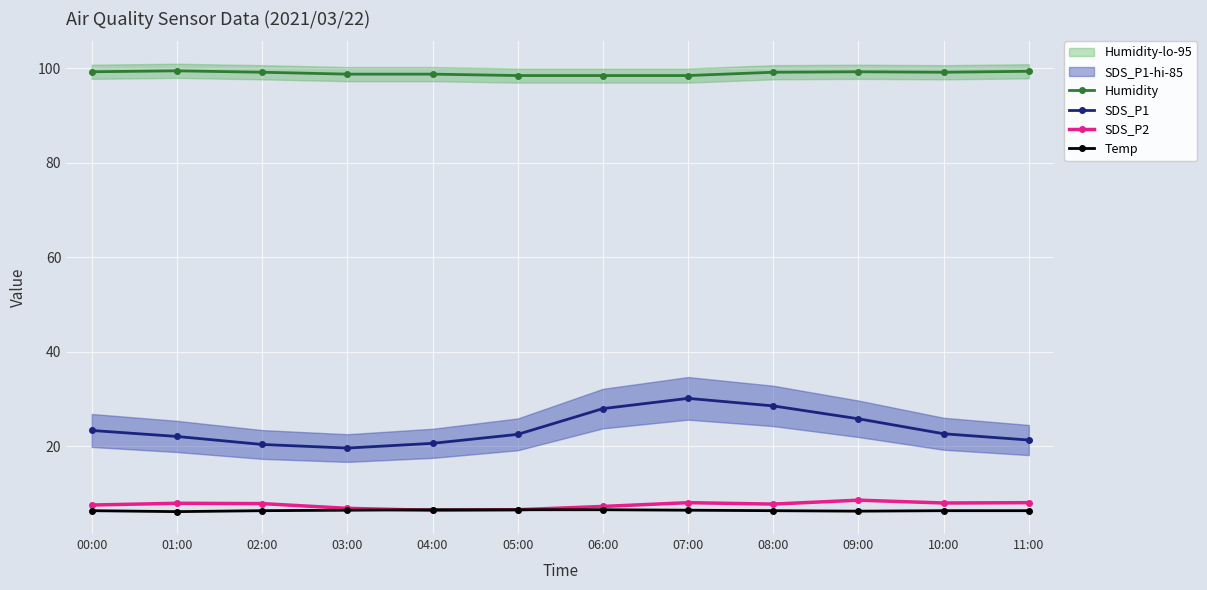

True or false: Humidity and Temp intersect in this chart.

False